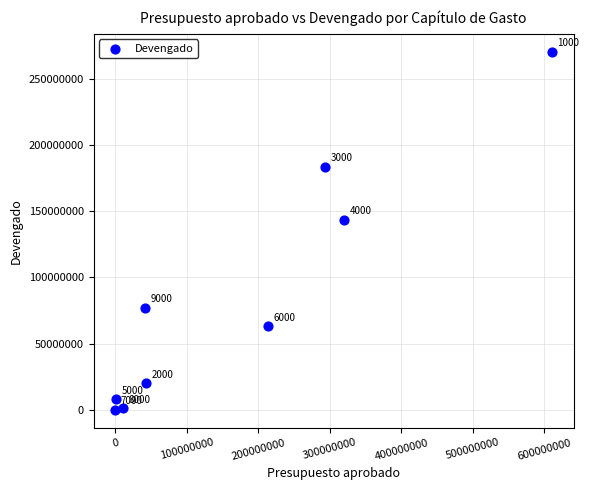

What is the average Y value?

85208368